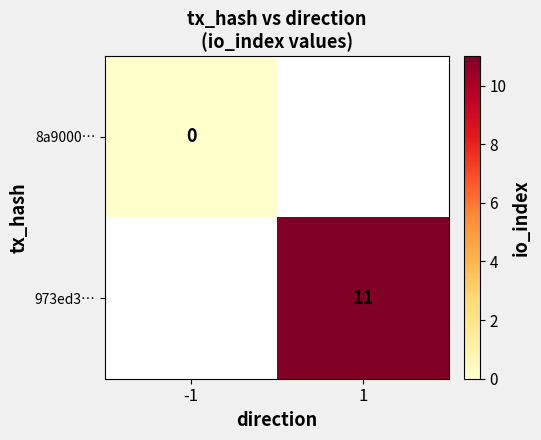

True or false: 973ed3… has a value of 11 at 1.

True